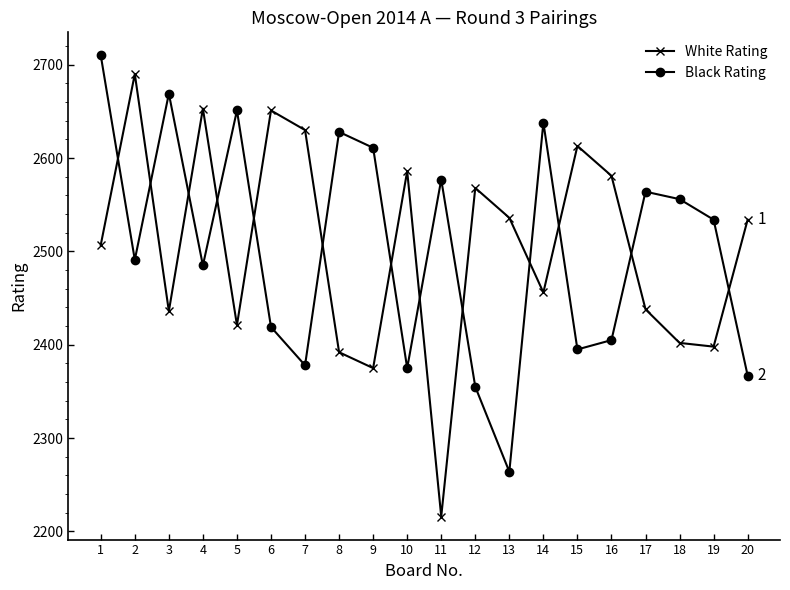

Which series changed the most between 8 and 14?

White Rating